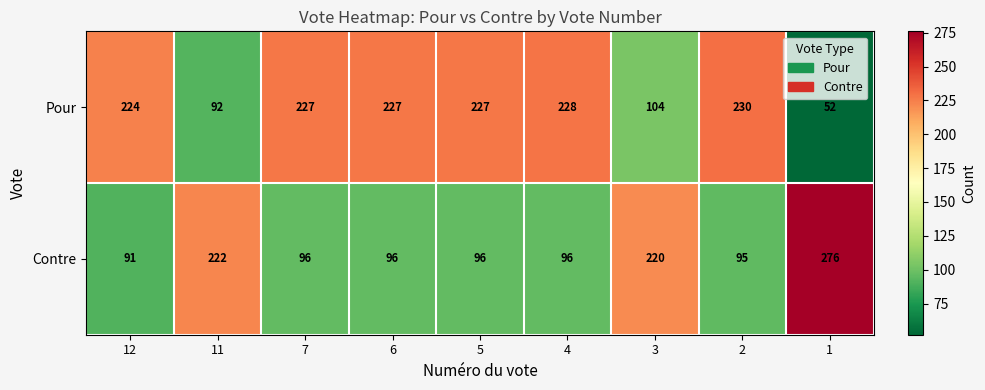

What is the average value of the Contre series?

143